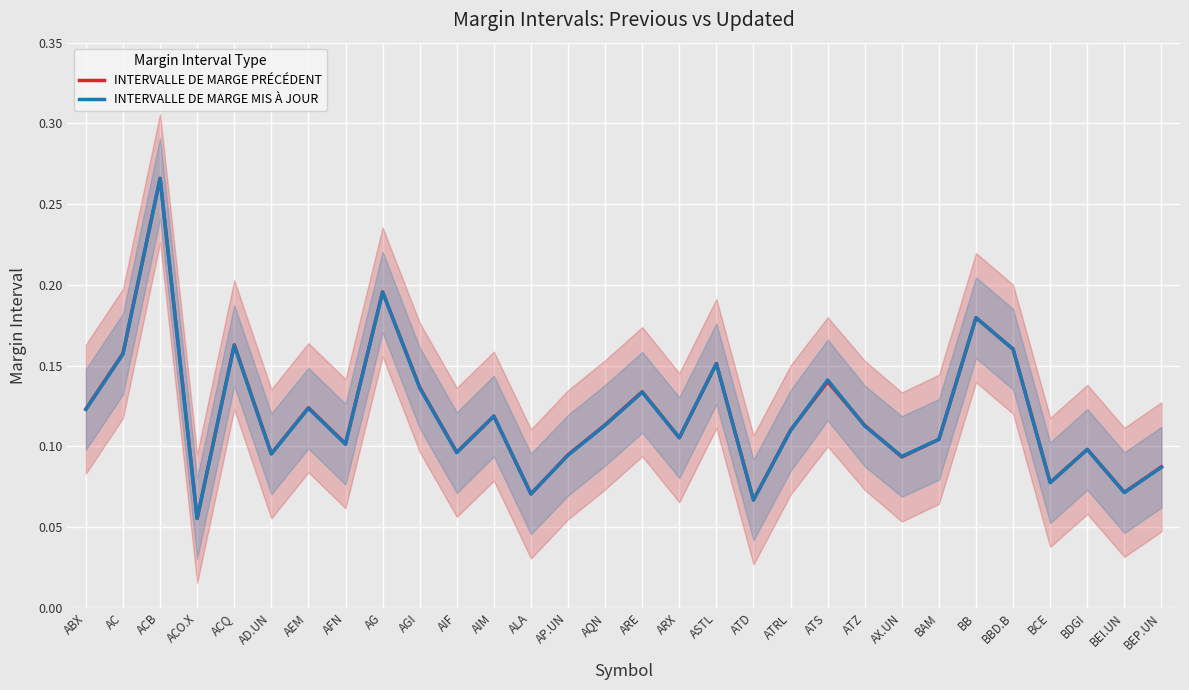

Is it true that INTERVALLE DE MARGE PRÉCÉDENT equals 0.1 at ARE?

True